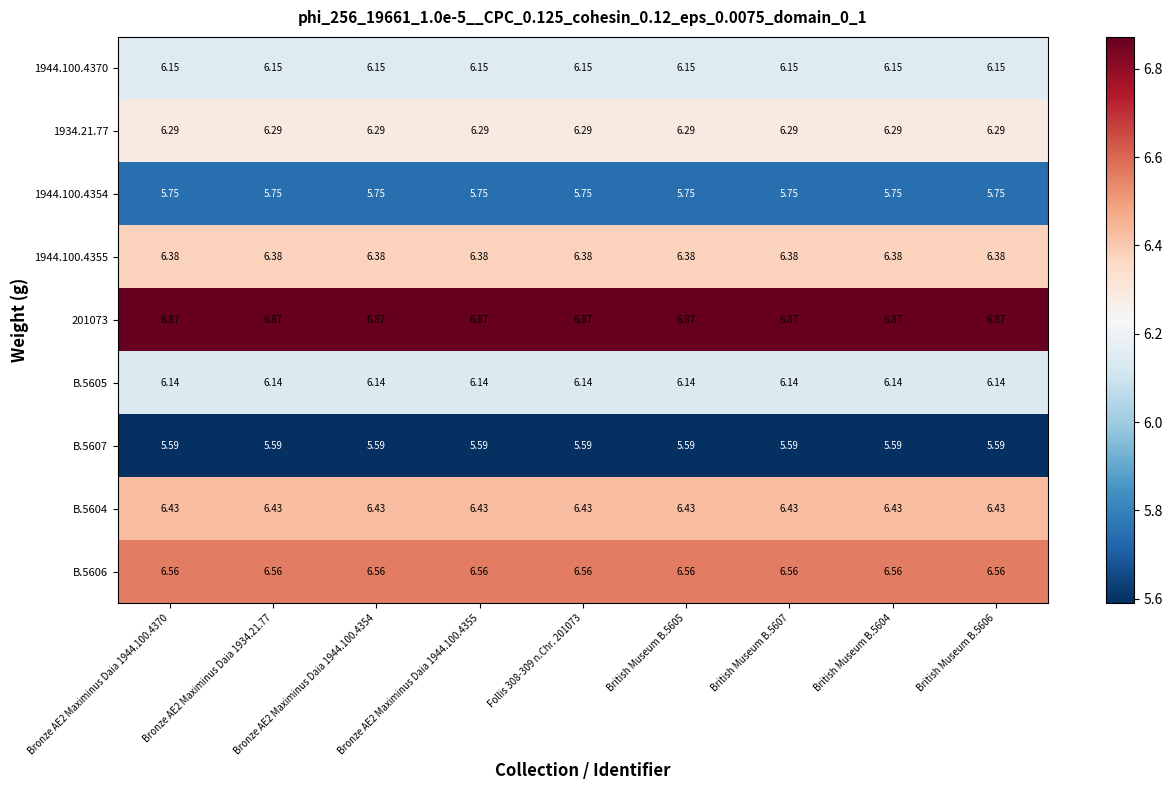

What is the maximum value shown in the chart?

6.9